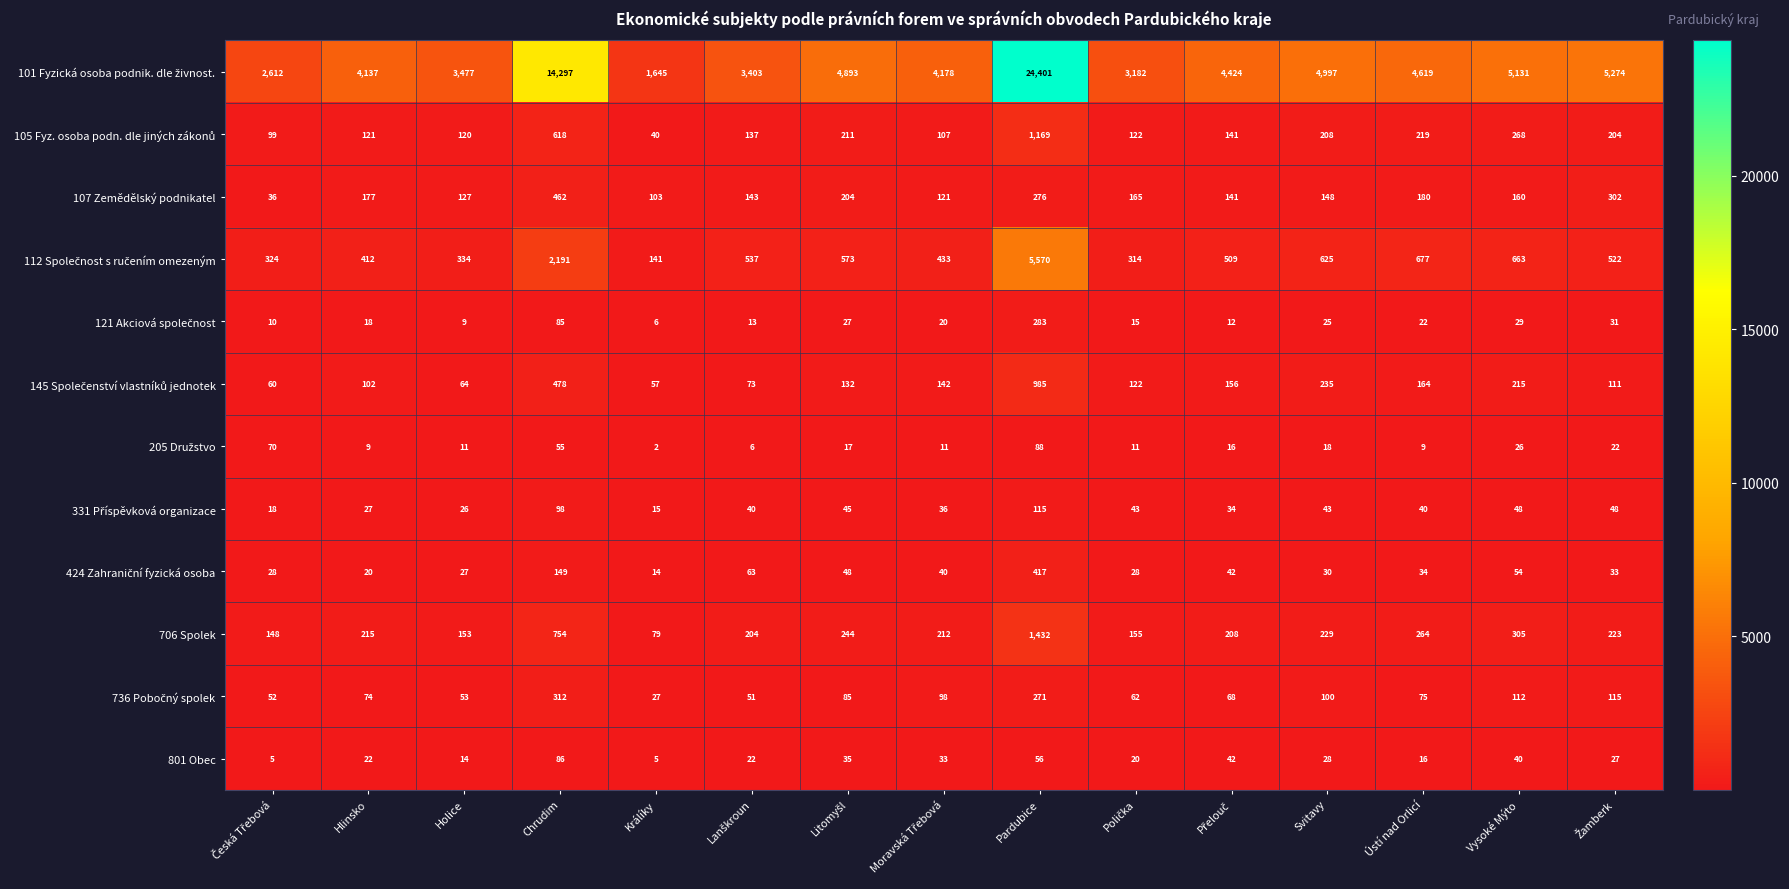

At which category does the chart reach its minimum across all series?

Králíky